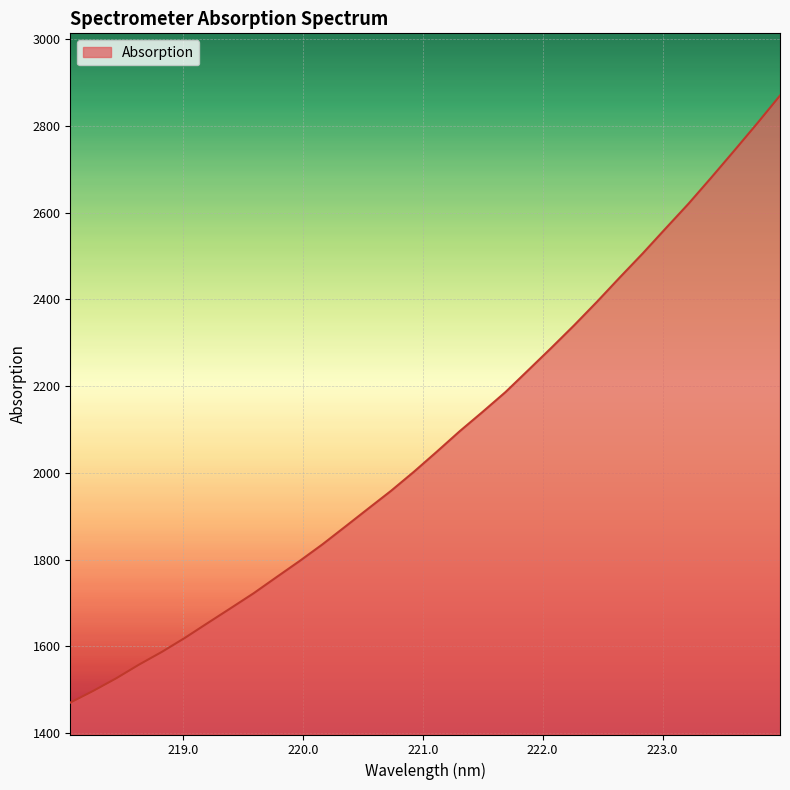

What is the minimum value shown in the chart?

1470.4